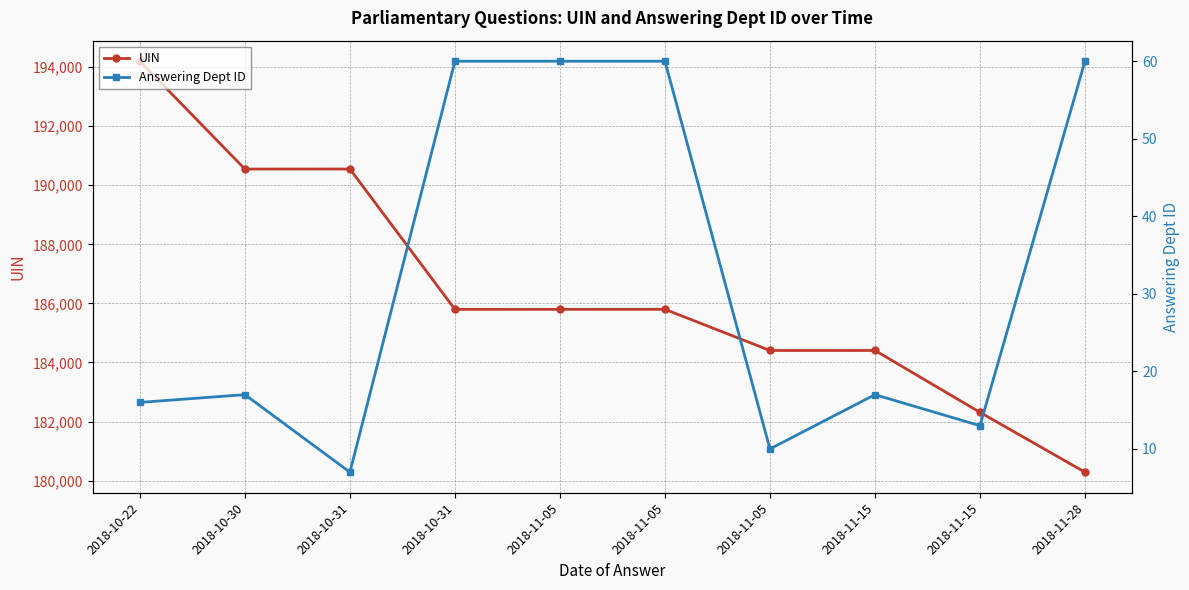

How many data points in Answering Dept ID are above 17?

4